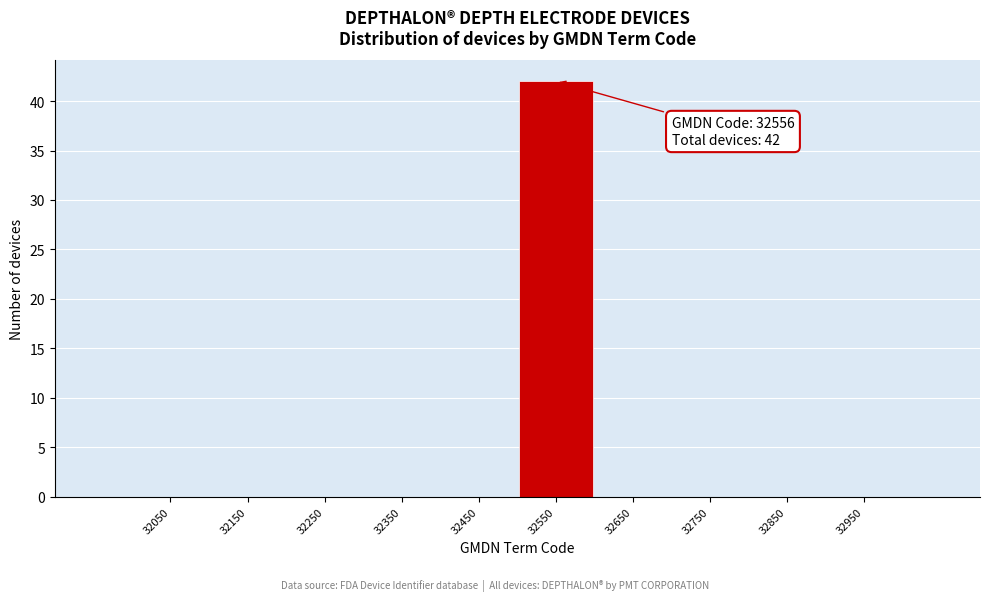

Over which range of the x-axis is the bar tallest?

32500 to 32600